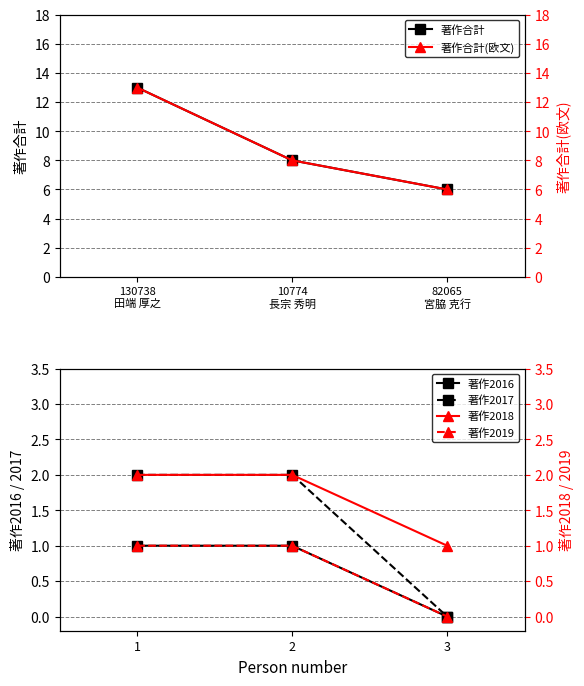

Reading left to right, transcribe all the data shown in this chart.

著作合計: 13	8	6
著作合計(欧文): 13	8	6
著作2016: 1	1	0
著作2017: 2	2	0
著作2018: 2	2	1
著作2019: 1	1	0